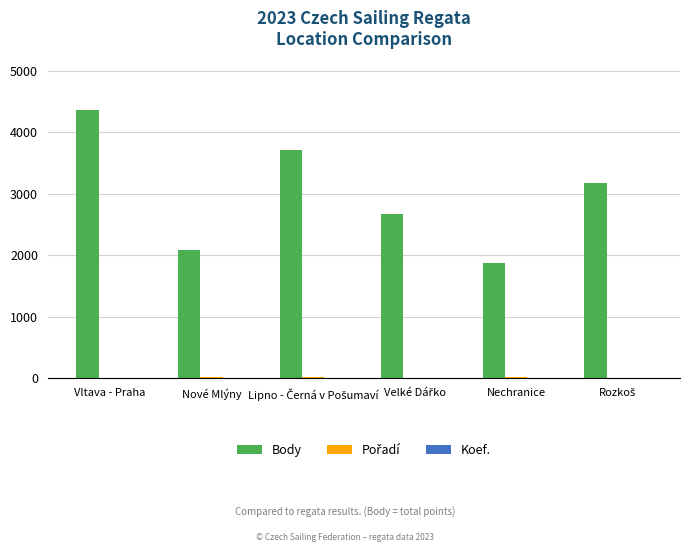

At which category is the sum across all series the highest?

Vltava - Praha